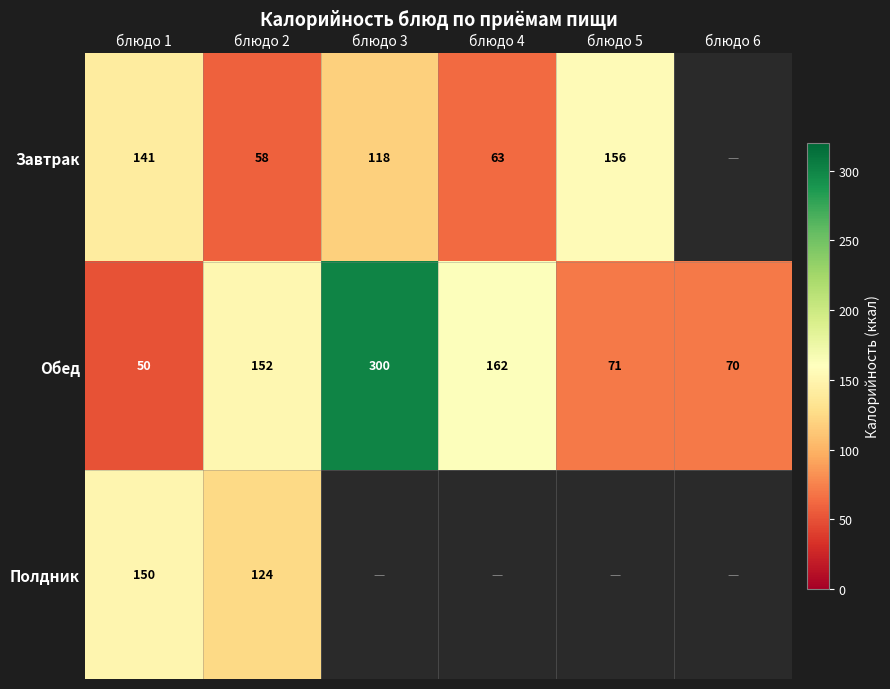

Which label corresponds to the smallest value in the chart?

блюдо 6